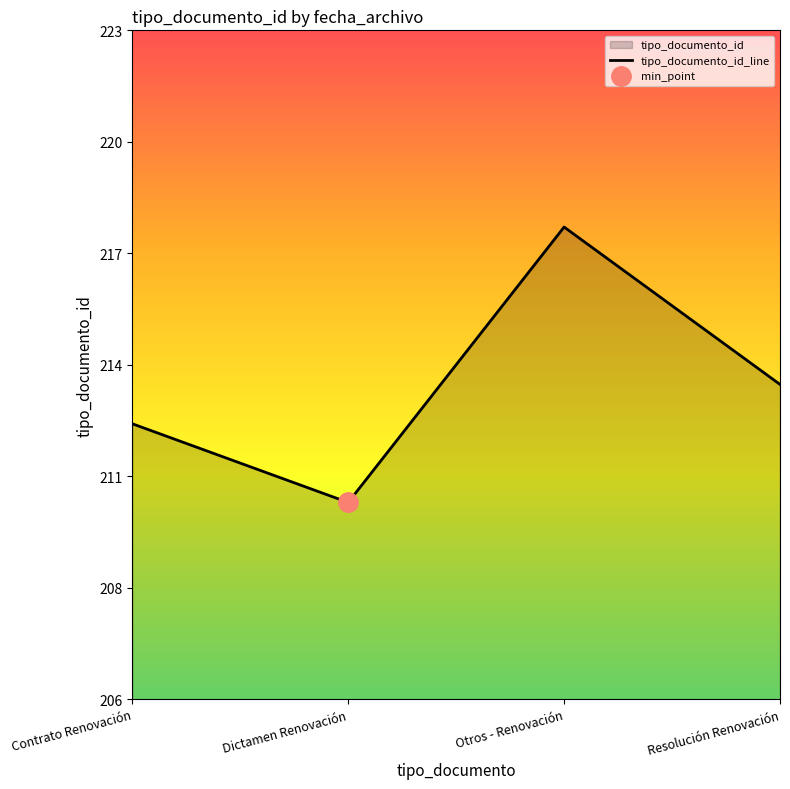

True or false: the data shows 213 at Contrato Renovación.

True